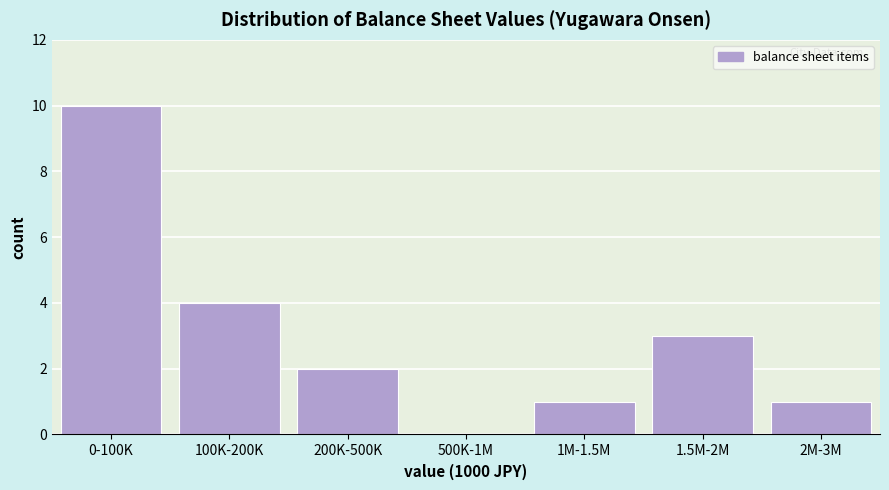

Reading left to right, list all the values displayed in this chart.

0-100K=10	100K-200K=4	200K-500K=2	500K-1M=0	1M-1.5M=1	1.5M-2M=3	2M-3M=1